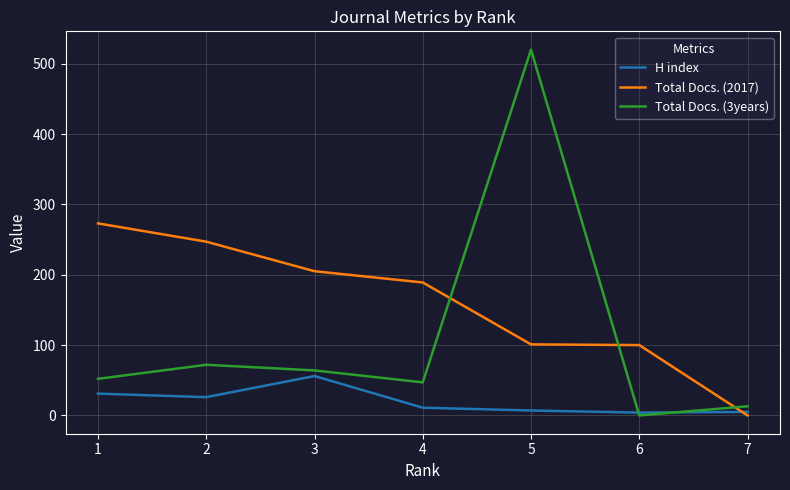

List the series in order of their overall mean, highest first.

Total Docs. (2017), Total Docs. (3years), H index